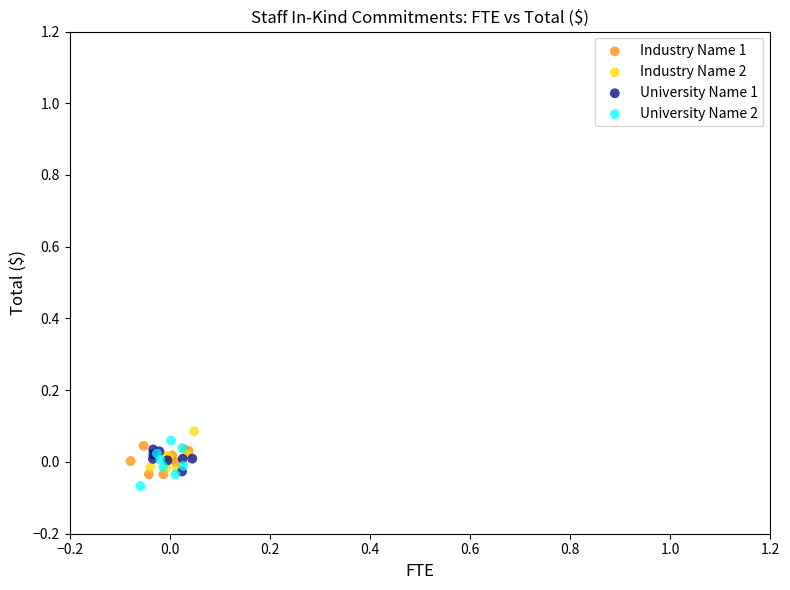

What are all the series names shown in the legend?

Industry Name 1, Industry Name 2, University Name 1, University Name 2